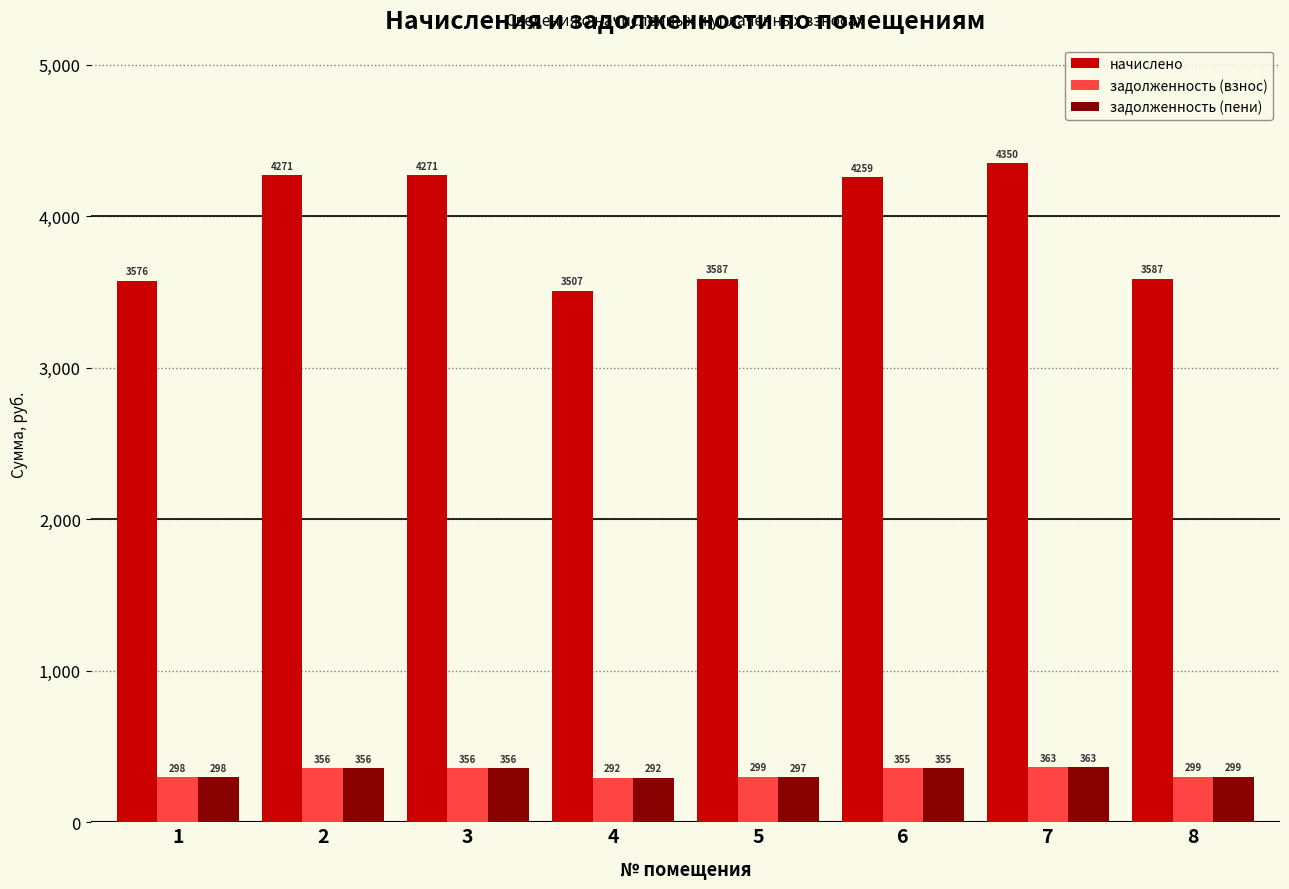

What is the value of the задолженность (взнос) bar at the 3rd from the left?

355.9